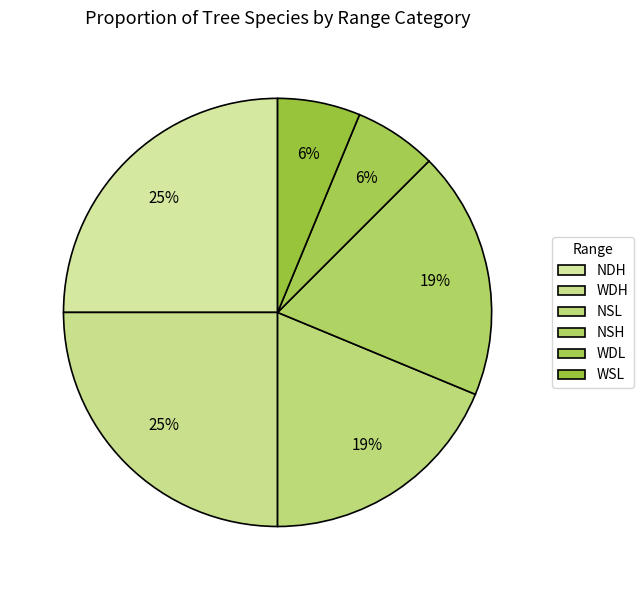

True or false: WDH accounts for 25% of the total.

True